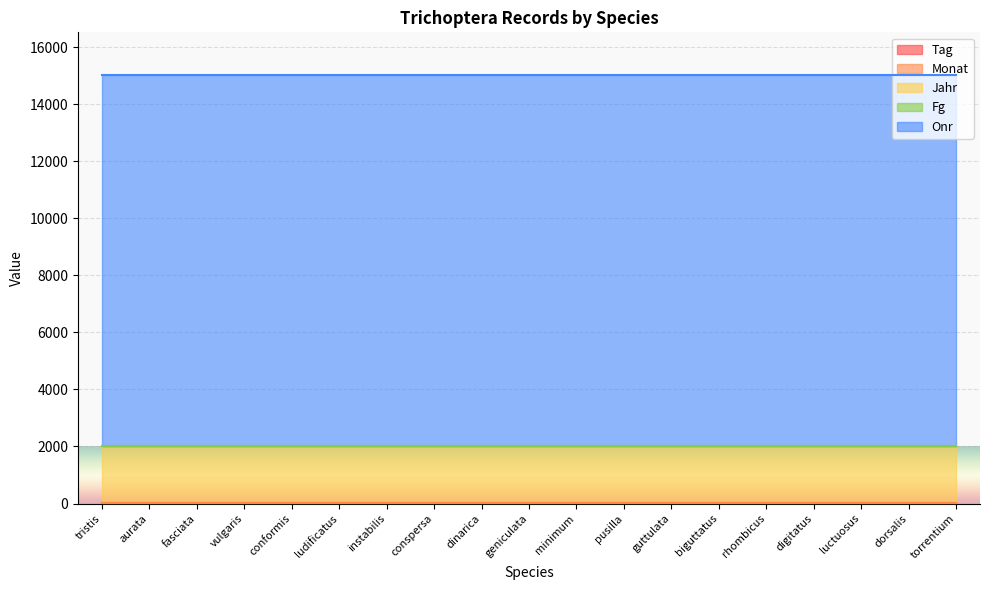

What is the label of the 17th point from the right?

fasciata